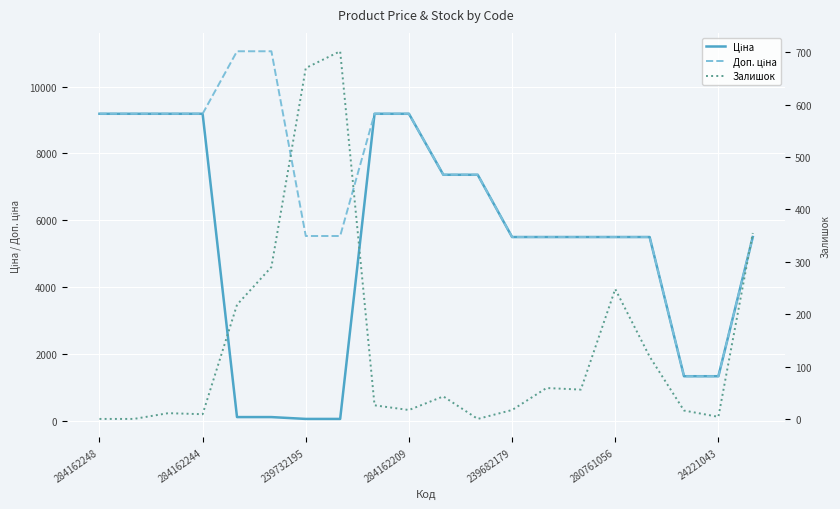

True or false: Доп. ціна has a value of 9173.1 at 239682179.

False